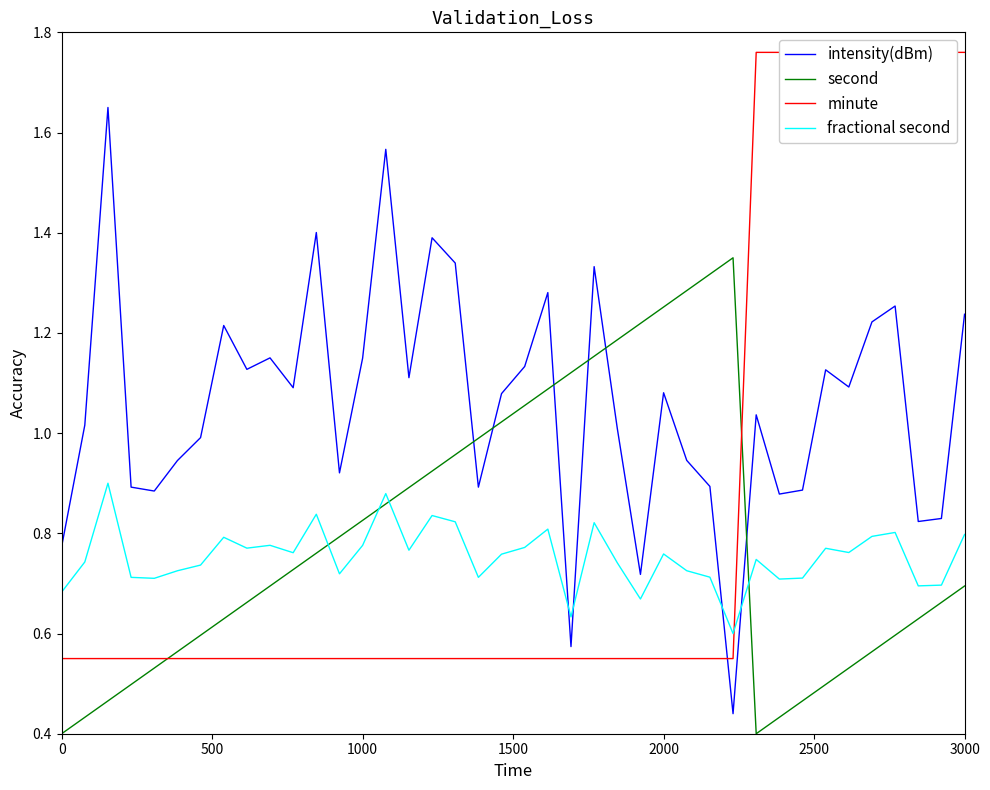

The value of second at 0 is 0.1. True or false?

False